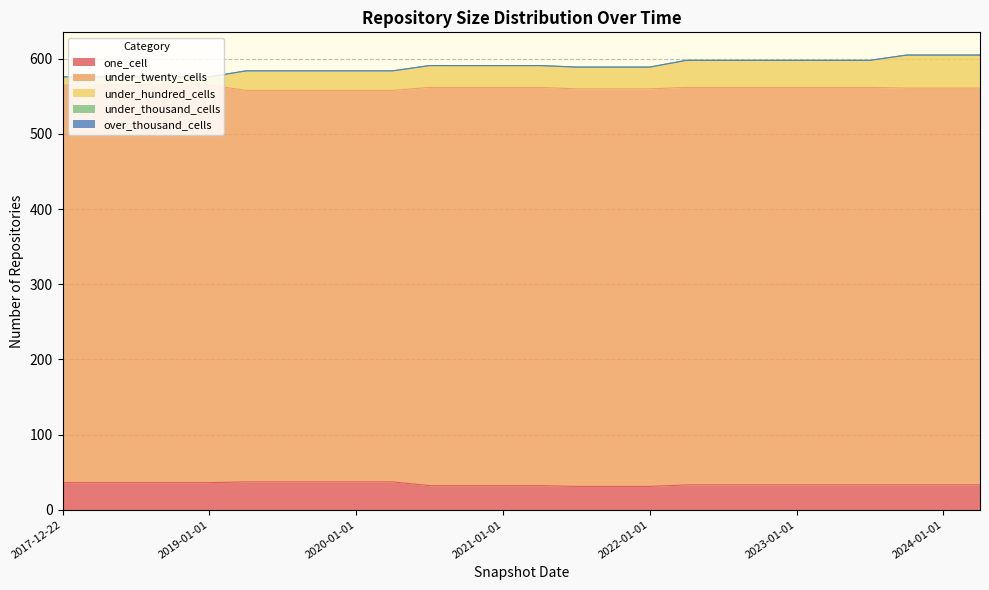

What is the label of the 14th point from the left?

2021-04-01